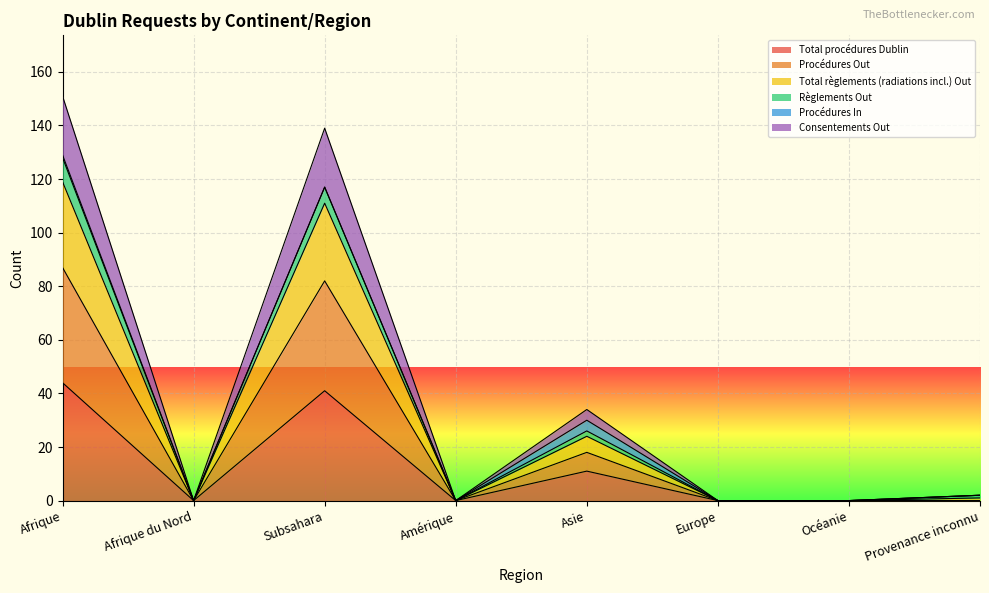

What is the highest value of the Total procédures Dublin series?

44